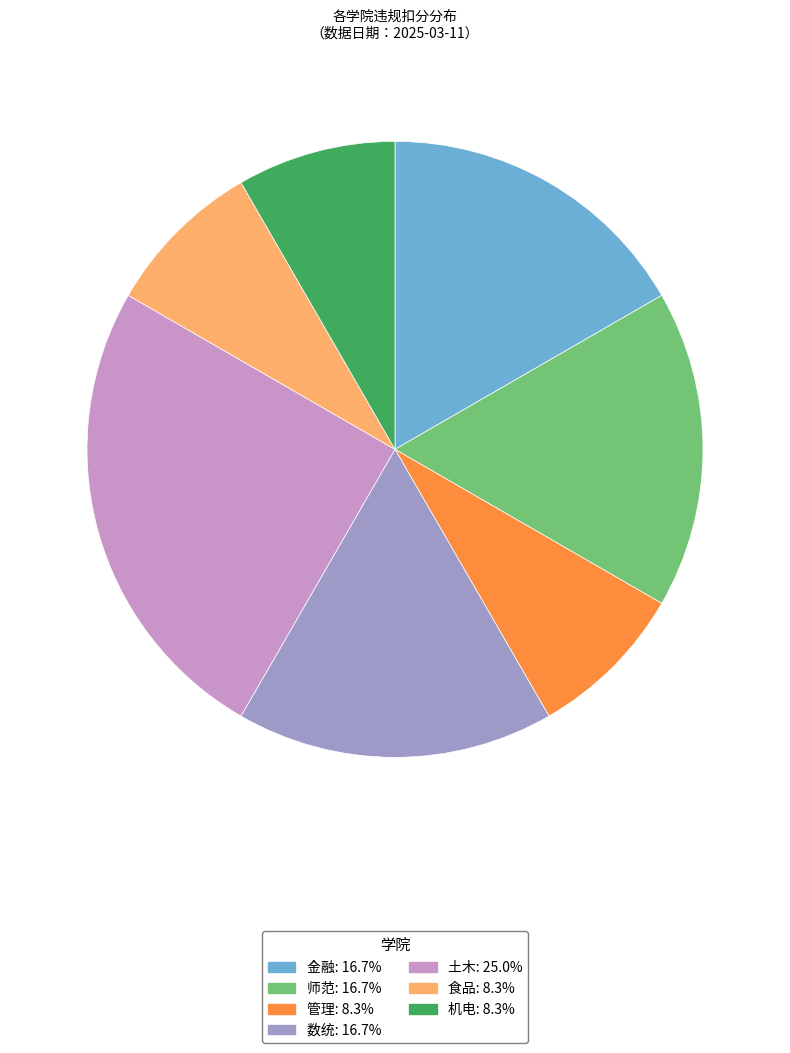

Is there a majority slice in this chart?

No